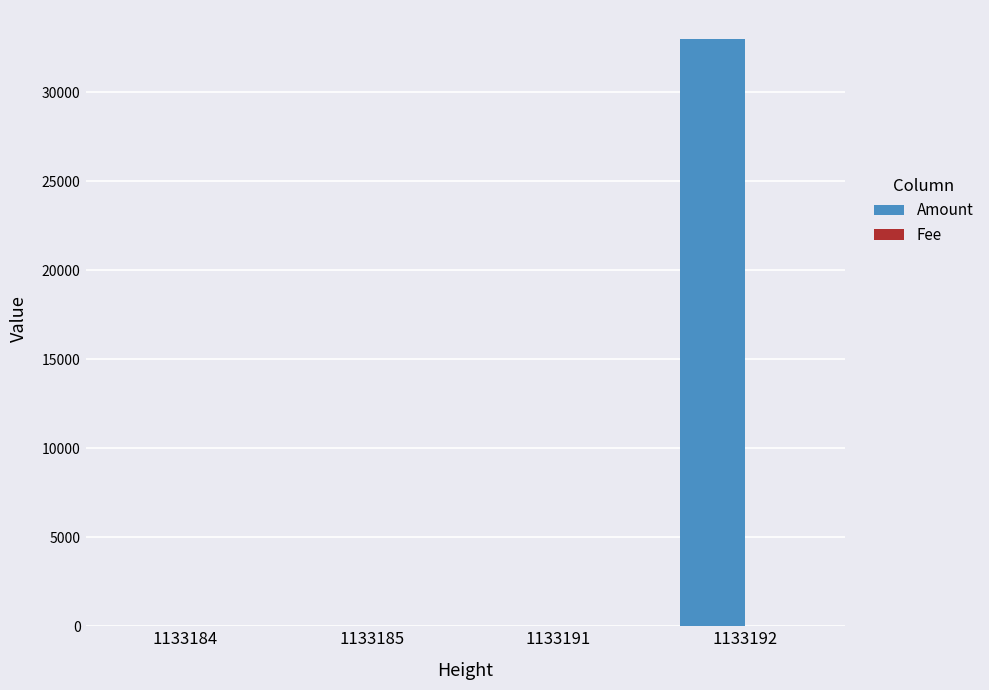

At which category is the sum across all series the highest?

1133192